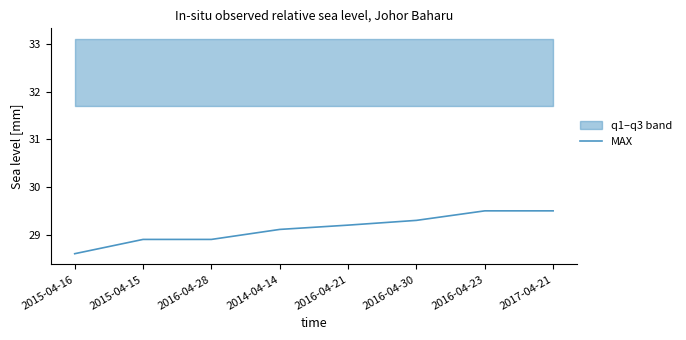

Is this an area chart (filled region under the line)?

No